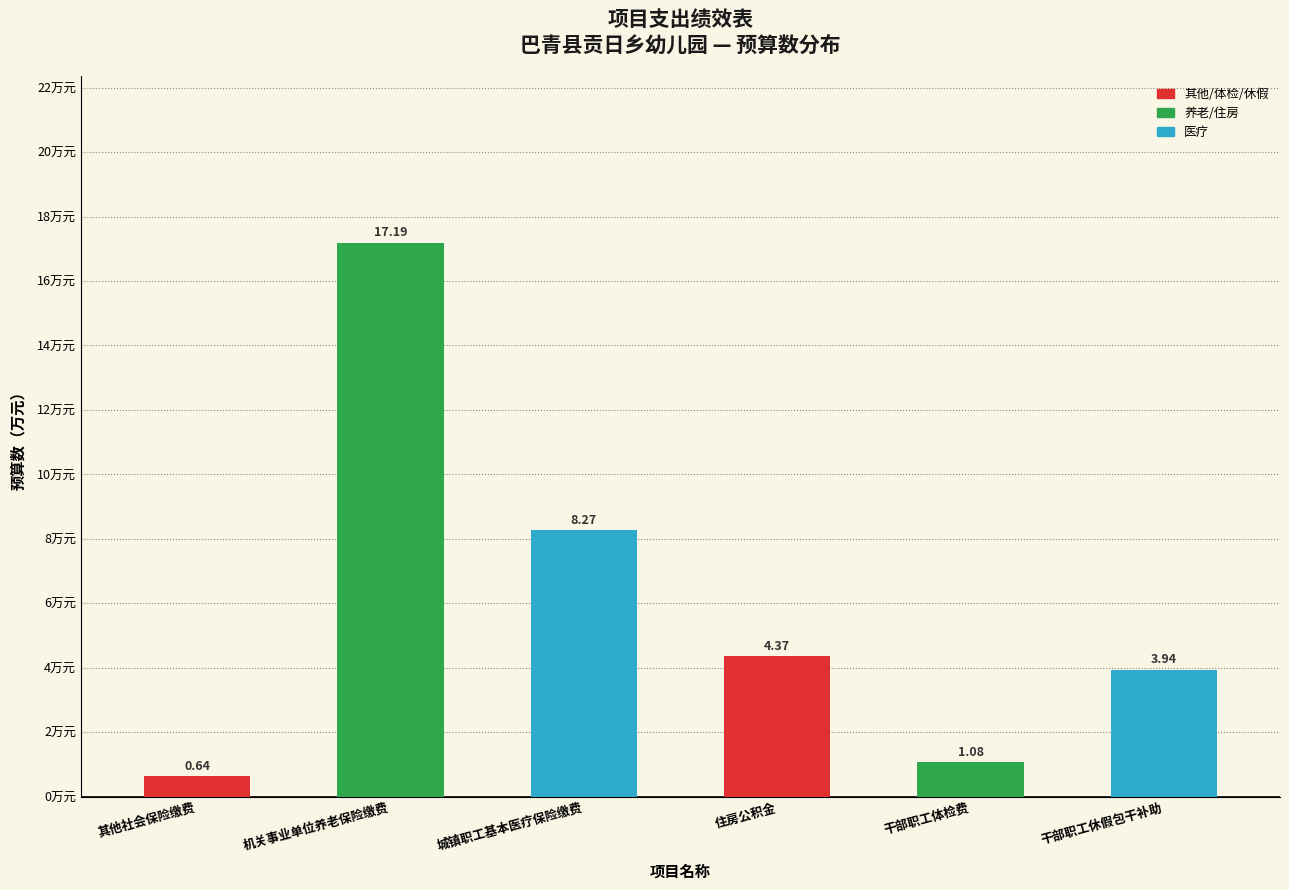

Rank the categories by value from highest to lowest.

机关事业单位养老保险缴费, 城镇职工基本医疗保险缴费, 住房公积金, 干部职工休假包干补助, 干部职工体检费, 其他社会保险缴费